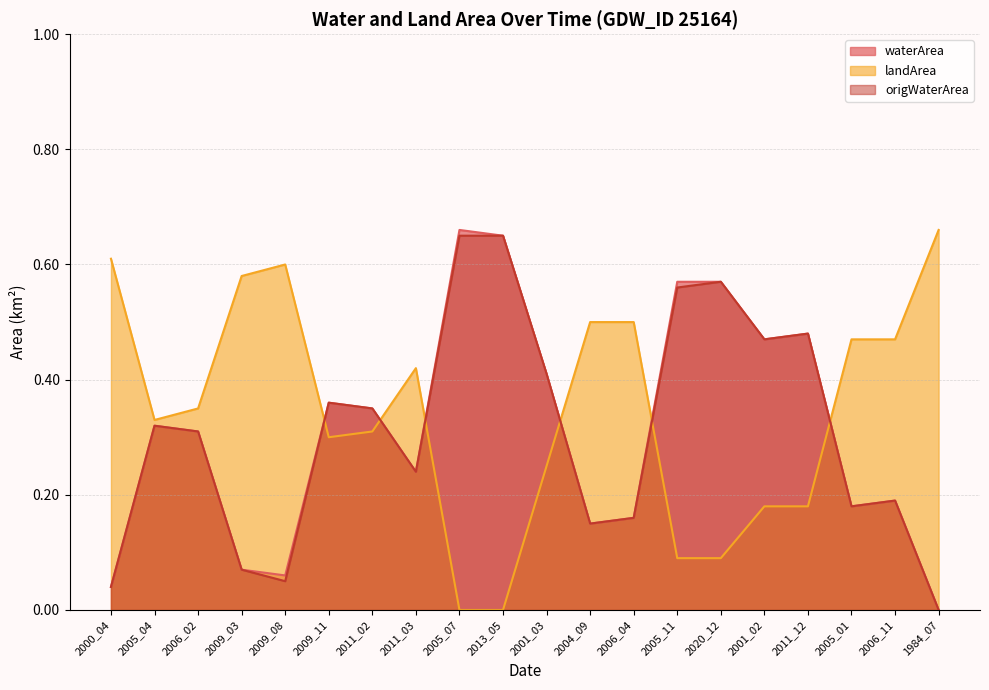

At which category does waterArea reach its first local valley?

2009_08